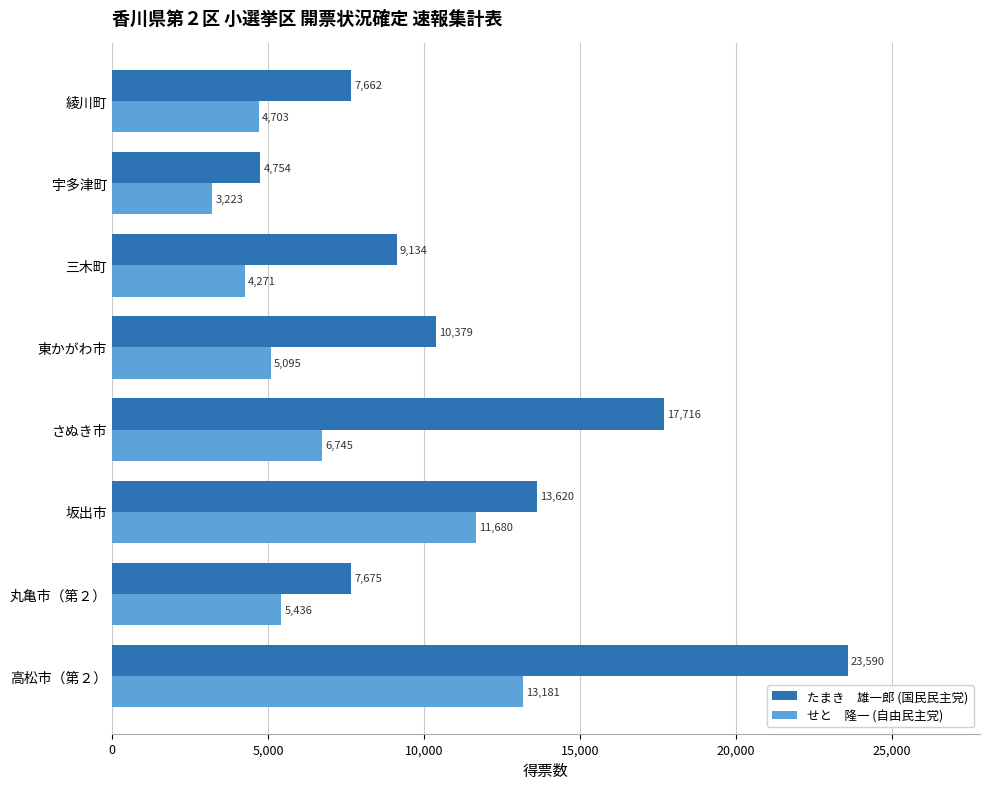

What is the total value across all series at 宇多津町?

7977